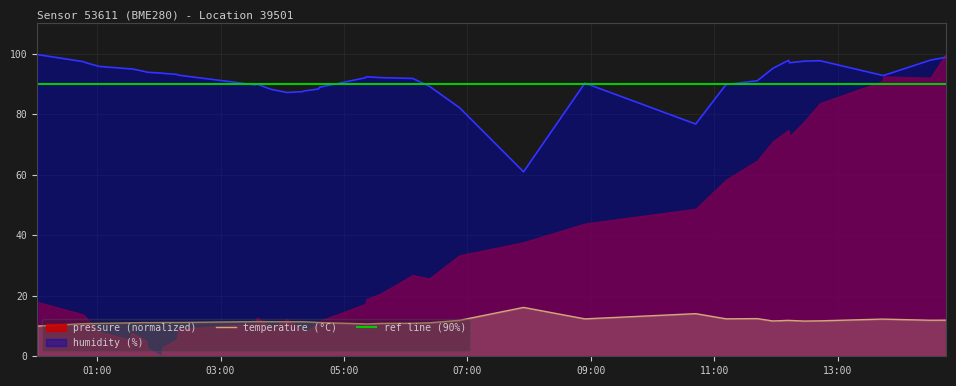

True or false: humidity and temperature intersect in this chart.

False